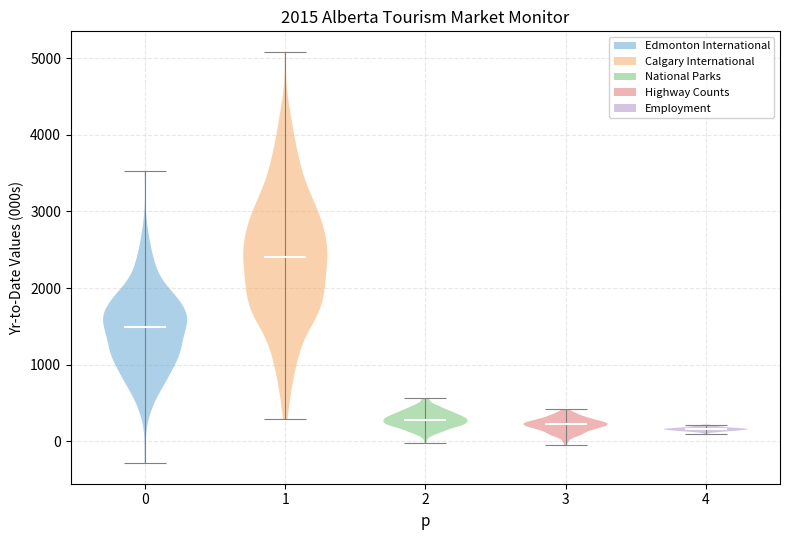

What is the lowest point the violin at x = 1 reaches on the y-axis? The values are not printed on the chart, so give them approximately, as read against the axis.

300